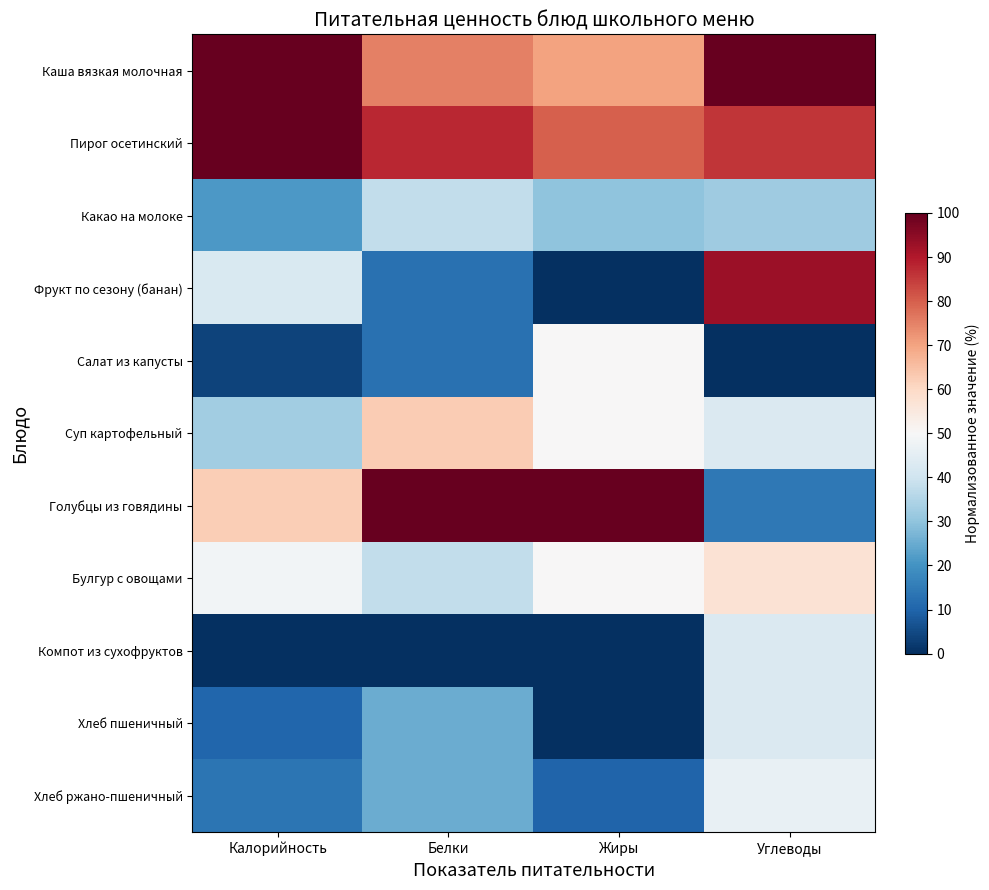

At Белки, list the series in order from largest to smallest.

Голубцы из говядины, Пирог осетинский, Каша вязкая молочная, Суп картофельный, Какао на молоке, Булгур с овощами, Хлеб пшеничный, Хлеб ржано-пшеничный, Фрукт по сезону (банан), Салат из капусты, Компот из сухофруктов